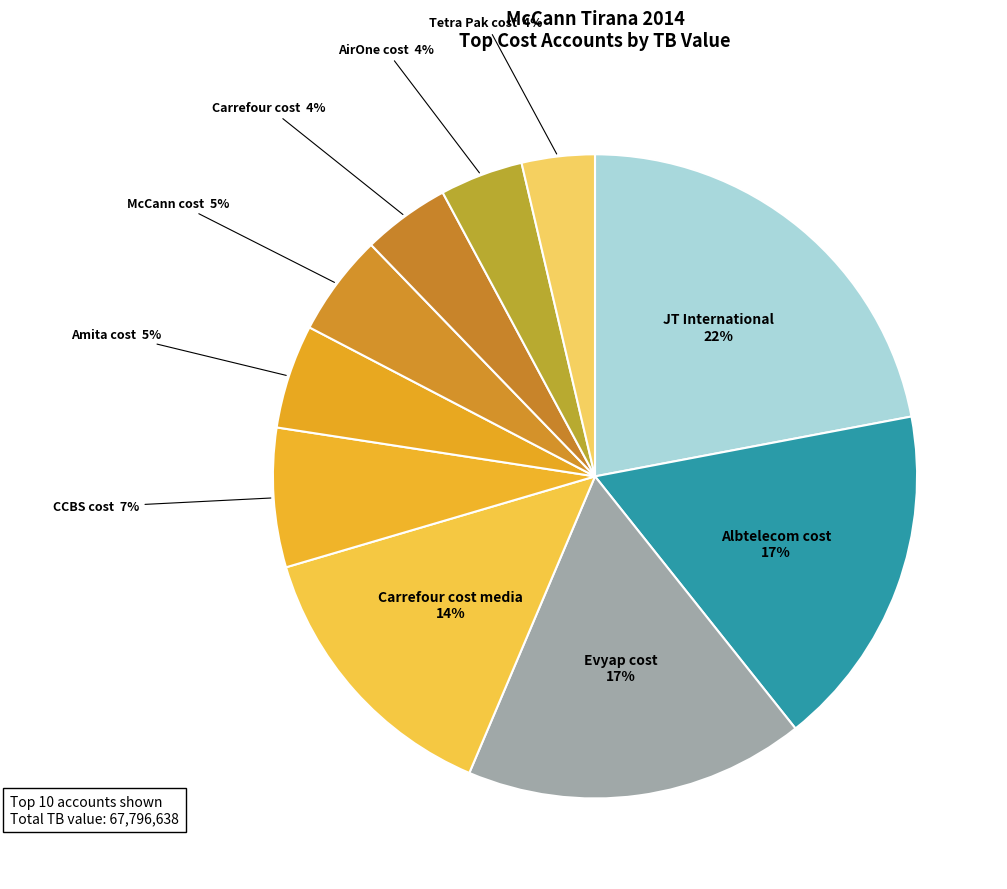

How many slices are in this pie chart?

10